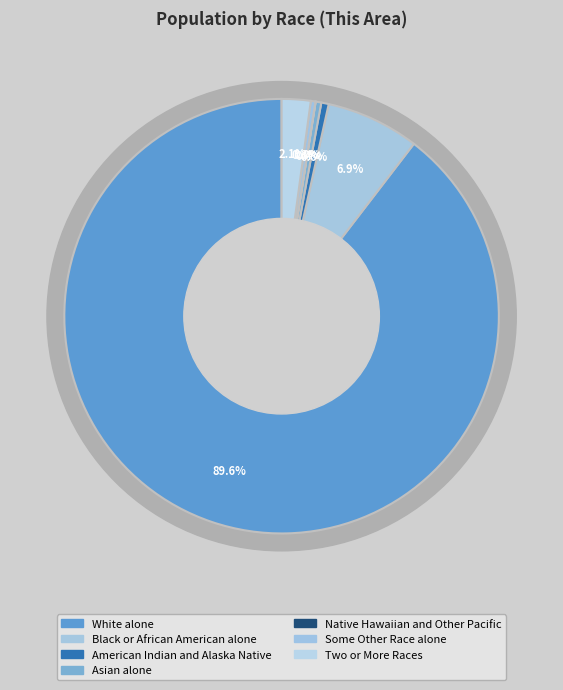

To the nearest percent, what is the difference between the Some Other Race alone and Black or African American alone slice percentages?

7%